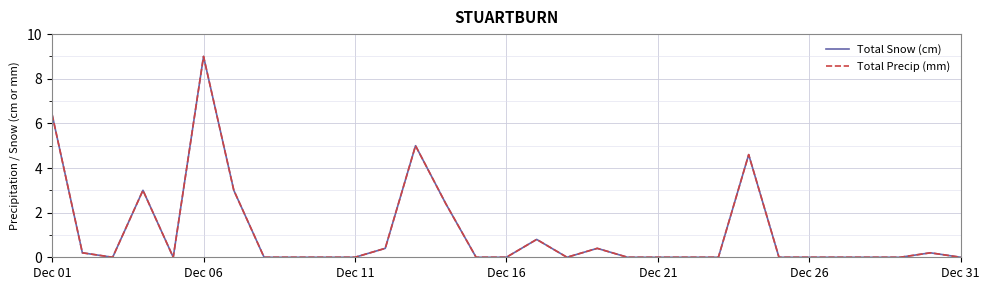

Does the chart have visible grid lines?

Yes